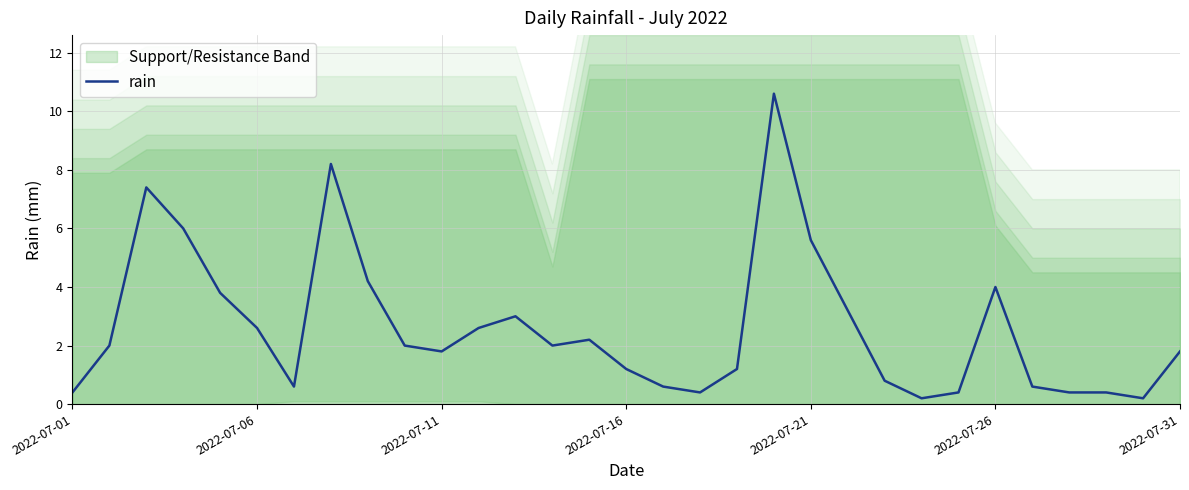

How many lines are shown in the chart?

1